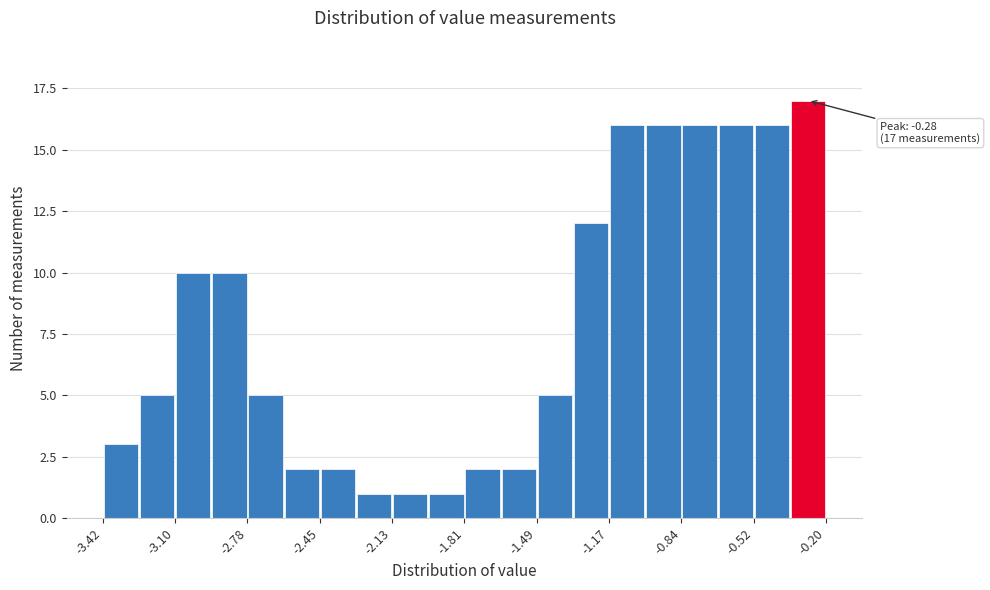

Around what value on the x-axis is the tallest bar? Give the approximate position of its centre, as read against the axis.

-0.30